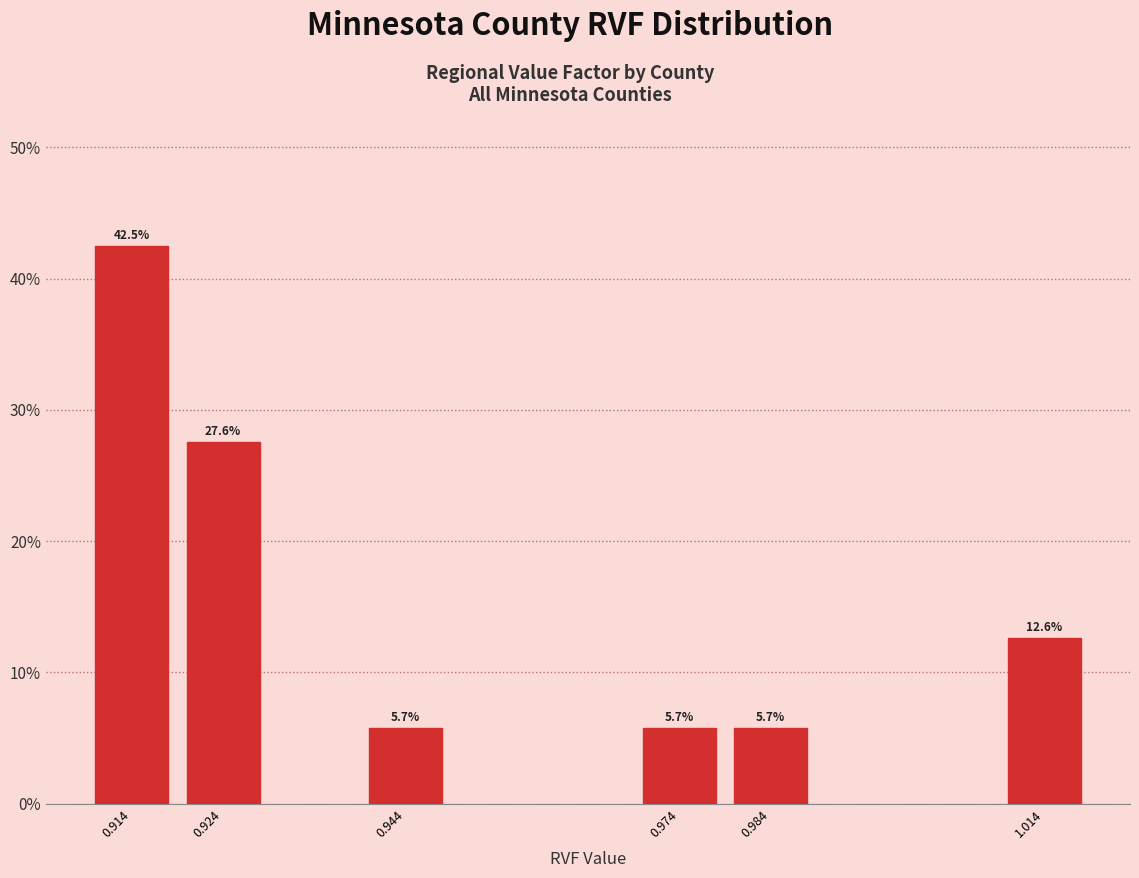

Reading left to right, what are all the values shown in this chart?

42.5	27.6	5.7	5.7	5.7	12.6